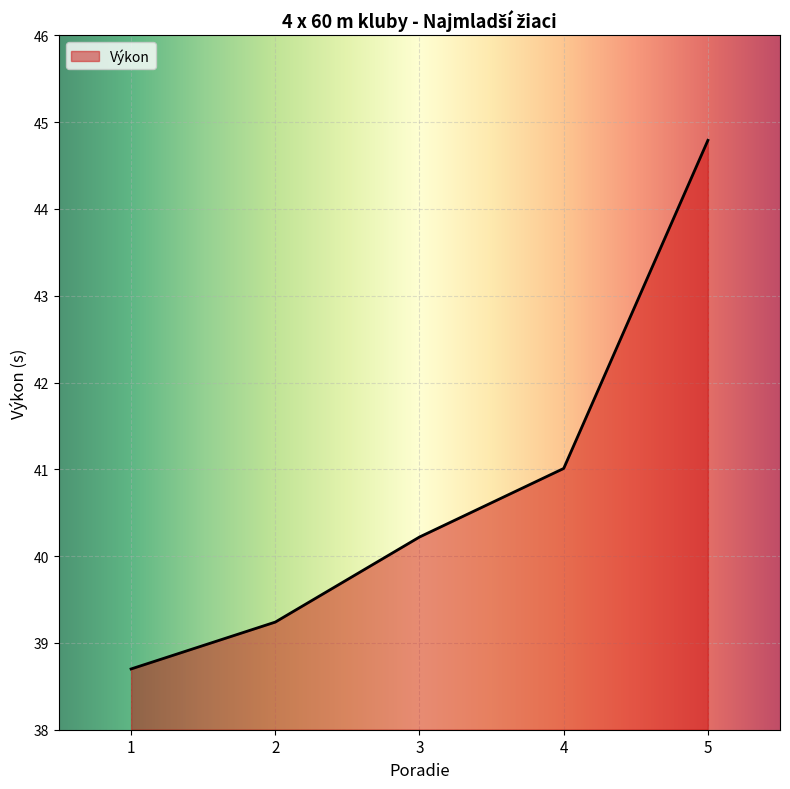

True or false: the data shows 27.9 at 5.

False